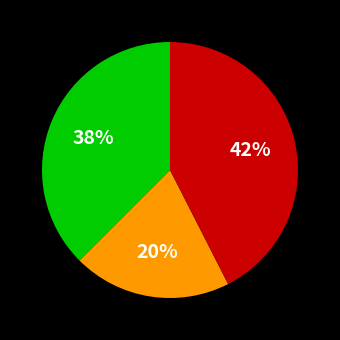

Is there a majority slice in this chart?

No